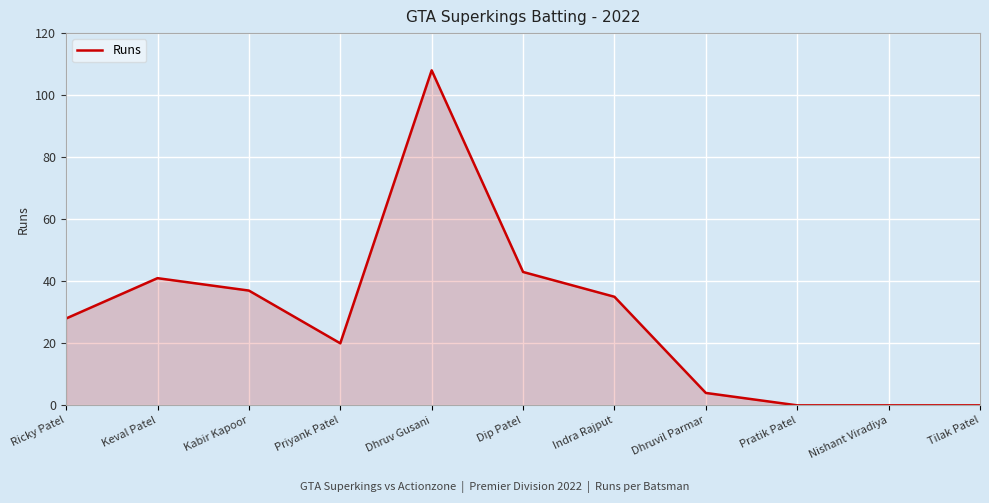

True or false: the data has more than 0 interior local peaks.

True